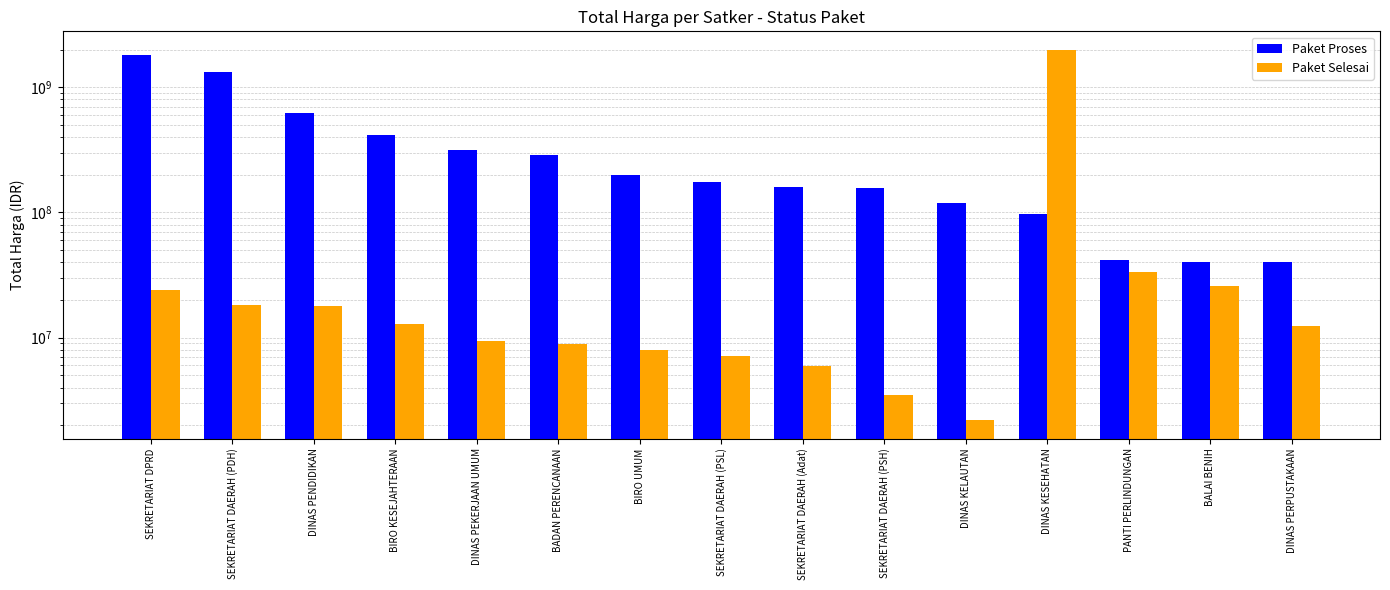

Reading left to right, extract all data points from this chart.

Paket Proses: SEKRETARIAT DPRD=1818643000	SEKRETARIAT DAERAH (PDH)=1313400000	DINAS PENDIDIKAN=624240000	BIRO KESEJAHTERAAN=412800000	DINAS PEKERJAAN UMUM=315900000	BADAN PERENCANAAN=289050000	BIRO UMUM=200400000	SEKRETARIAT DAERAH (PSL)=174050000	SEKRETARIAT DAERAH (Adat)=160500000	SEKRETARIAT DAERAH (PSH)=156950000	DINAS KELAUTAN=119200000	DINAS KESEHATAN=97560000	PANTI PERLINDUNGAN=41420000	BALAI BENIH=40255000	DINAS PERPUSTAKAAN=40000000
Paket Selesai: SEKRETARIAT DPRD=24190000	SEKRETARIAT DAERAH (PDH)=18240000	DINAS PENDIDIKAN=18000000	BIRO KESEJAHTERAAN=12750000	DINAS PEKERJAAN UMUM=9487500	BADAN PERENCANAAN=8910000	BIRO UMUM=7960000	SEKRETARIAT DAERAH (PSL)=7125000	SEKRETARIAT DAERAH (Adat)=5900000	SEKRETARIAT DAERAH (PSH)=3500000	DINAS KELAUTAN=2200000	DINAS KESEHATAN=1989450000	PANTI PERLINDUNGAN=33500000	BALAI BENIH=25935000	DINAS PERPUSTAKAAN=12480000